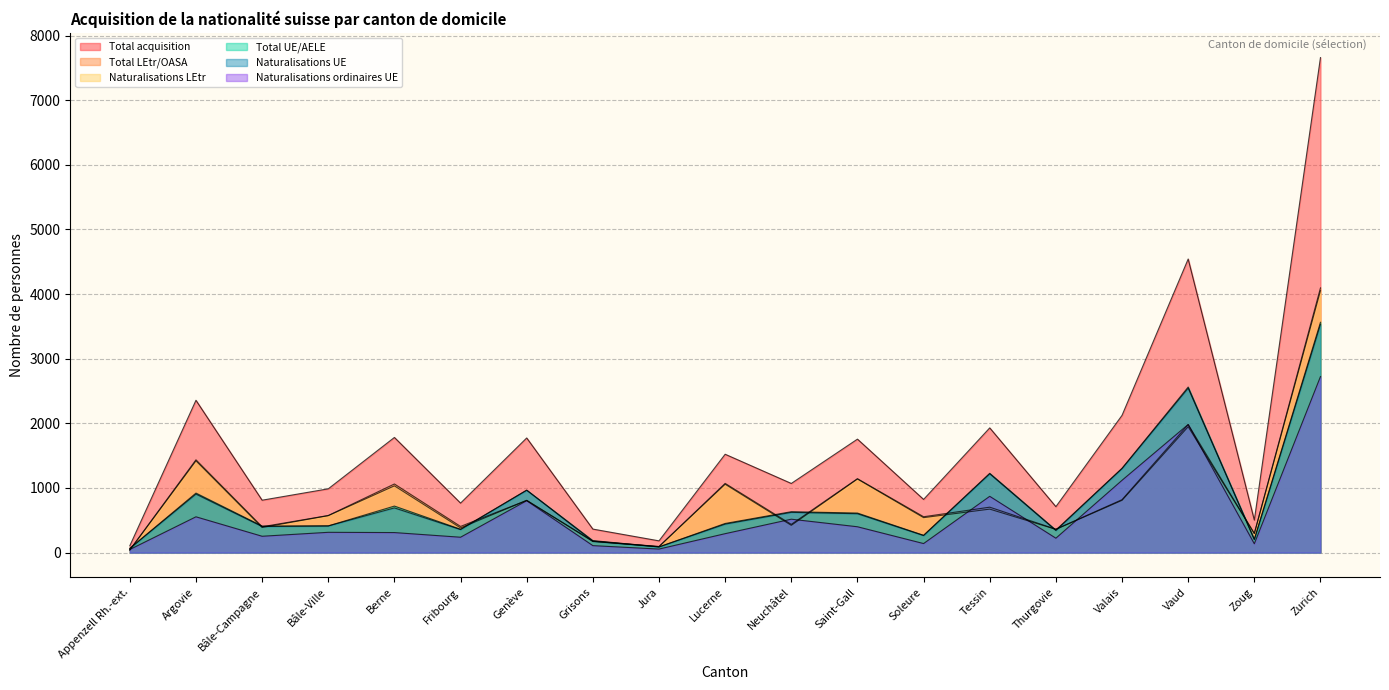

Reading left to right, extract all data points from this chart.

Total acquisition: Appenzell Rh.-ext.=106	Argovie=2357	Bâle-Campagne=811	Bâle-Ville=987	Berne=1782	Fribourg=766	Genève=1774	Grisons=364	Jura=182	Lucerne=1522	Neuchâtel=1070	Saint-Gall=1756	Soleure=823	Tessin=1930	Thurgovie=711	Valais=2124	Vaud=4543	Zoug=503	Zurich=7660
Total UE/AELE: Appenzell Rh.-ext.=65	Argovie=921	Bâle-Campagne=411	Bâle-Ville=413	Berne=720	Fribourg=361	Genève=966	Grisons=186	Jura=88	Lucerne=451	Neuchâtel=633	Saint-Gall=612	Soleure=268	Tessin=1227	Thurgovie=349	Valais=1305	Vaud=2562	Zoug=206	Zurich=3564
Total LEtr/OASA: Appenzell Rh.-ext.=41	Argovie=1436	Bâle-Campagne=400	Bâle-Ville=574	Berne=1062	Fribourg=405	Genève=808	Grisons=178	Jura=94	Lucerne=1071	Neuchâtel=437	Saint-Gall=1144	Soleure=555	Tessin=703	Thurgovie=362	Valais=819	Vaud=1981	Zoug=297	Zurich=4096
Naturalisations UE: Appenzell Rh.-ext.=65	Argovie=906	Bâle-Campagne=404	Bâle-Ville=413	Berne=692	Fribourg=357	Genève=966	Grisons=176	Jura=88	Lucerne=441	Neuchâtel=623	Saint-Gall=602	Soleure=264	Tessin=1220	Thurgovie=342	Valais=1301	Vaud=2545	Zoug=202	Zurich=3533
Naturalisations ordinaires UE: Appenzell Rh.-ext.=48	Argovie=554	Bâle-Campagne=253	Bâle-Ville=314	Berne=310	Fribourg=238	Genève=803	Grisons=108	Jura=55	Lucerne=293	Neuchâtel=517	Saint-Gall=400	Soleure=140	Tessin=871	Thurgovie=223	Valais=1119	Vaud=1983	Zoug=137	Zurich=2724
Naturalisations LEtr: Appenzell Rh.-ext.=39	Argovie=1420	Bâle-Campagne=389	Bâle-Ville=572	Berne=1033	Fribourg=382	Genève=808	Grisons=172	Jura=93	Lucerne=1058	Neuchâtel=422	Saint-Gall=1139	Soleure=541	Tessin=673	Thurgovie=360	Valais=809	Vaud=1948	Zoug=295	Zurich=4053